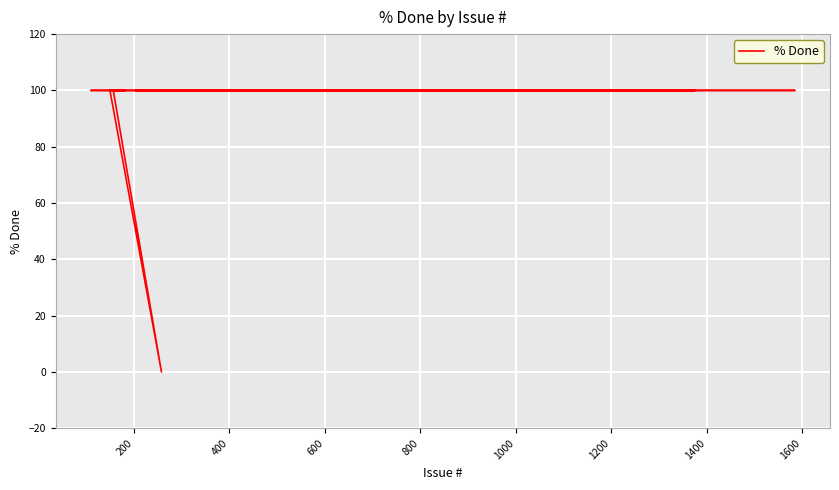

True or false: the data shows 145 at 1000.

False